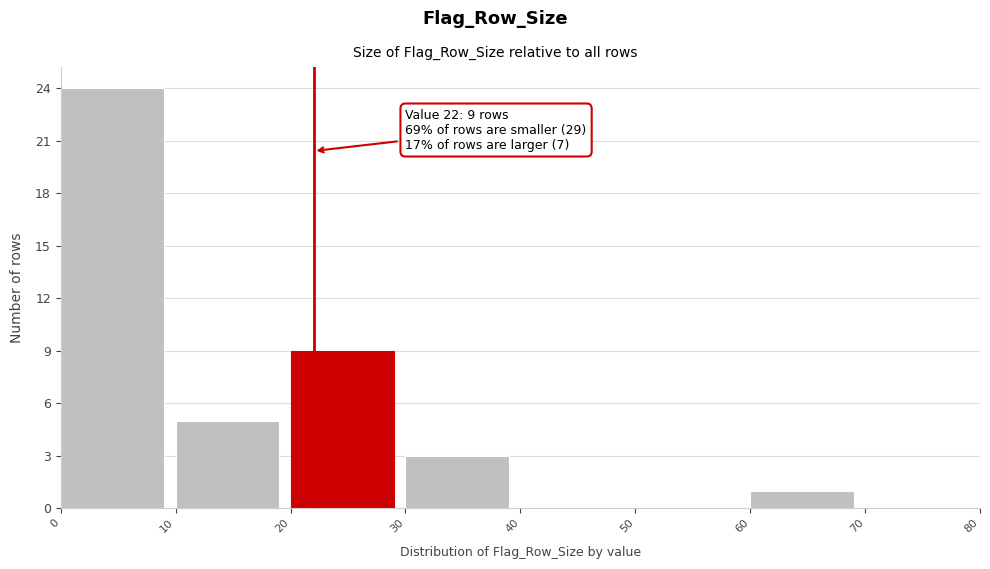

Over which range of the x-axis is the bar tallest?

0 to 10